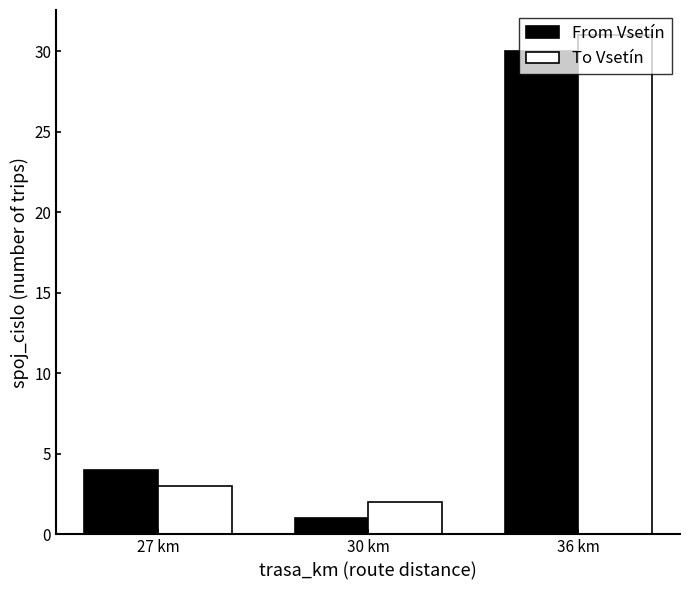

At which label is To Vsetín closest to 16?

27 km